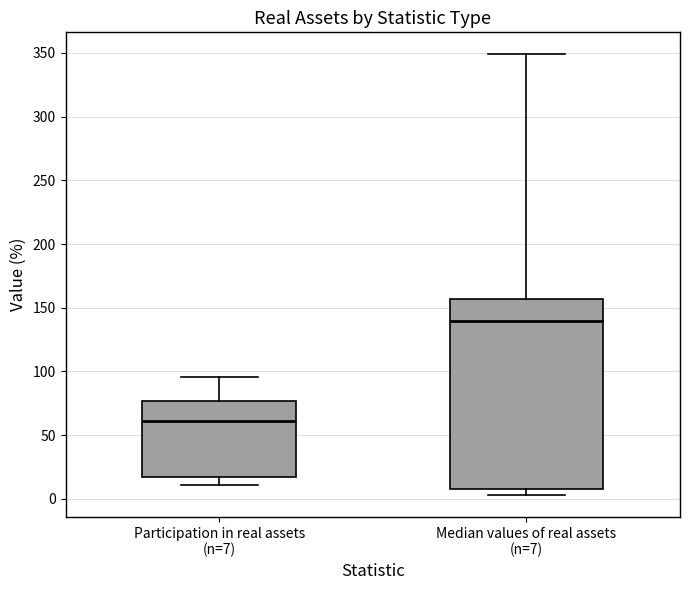

Reading left to right, read every box against the y-axis: the position of its median line, the range the box covers, and the ends of its whiskers. The values are not printed on the chart, so give them approximately, as read against the axis.

Participation in real assets (n=7): median 60, box 15 to 75, whiskers 10 to 95
Median values of real assets (n=7): median 140, box 10 to 155, whiskers 5 to 350